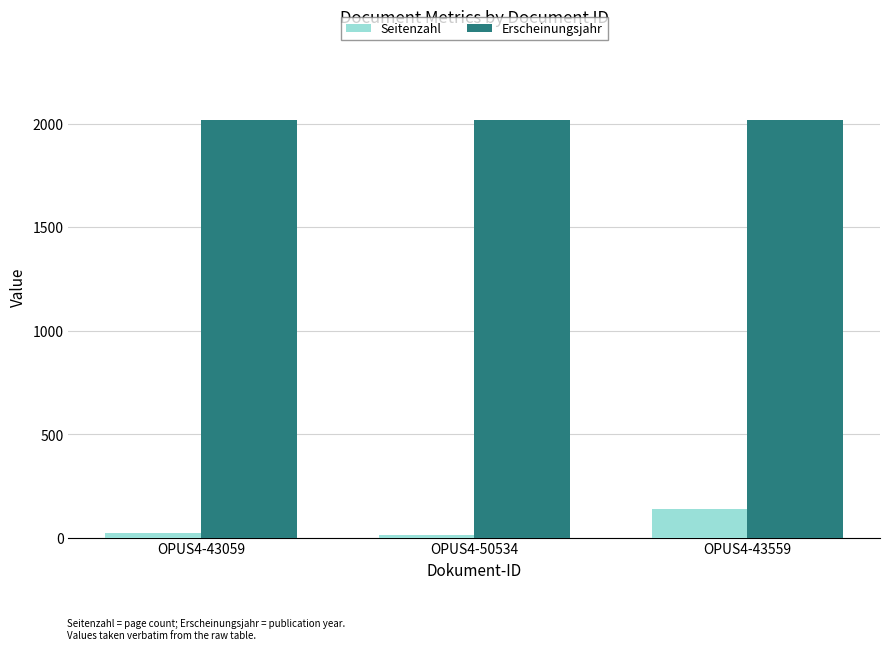

What is the value of the Erscheinungsjahr bar at the 2nd from the left?

2019